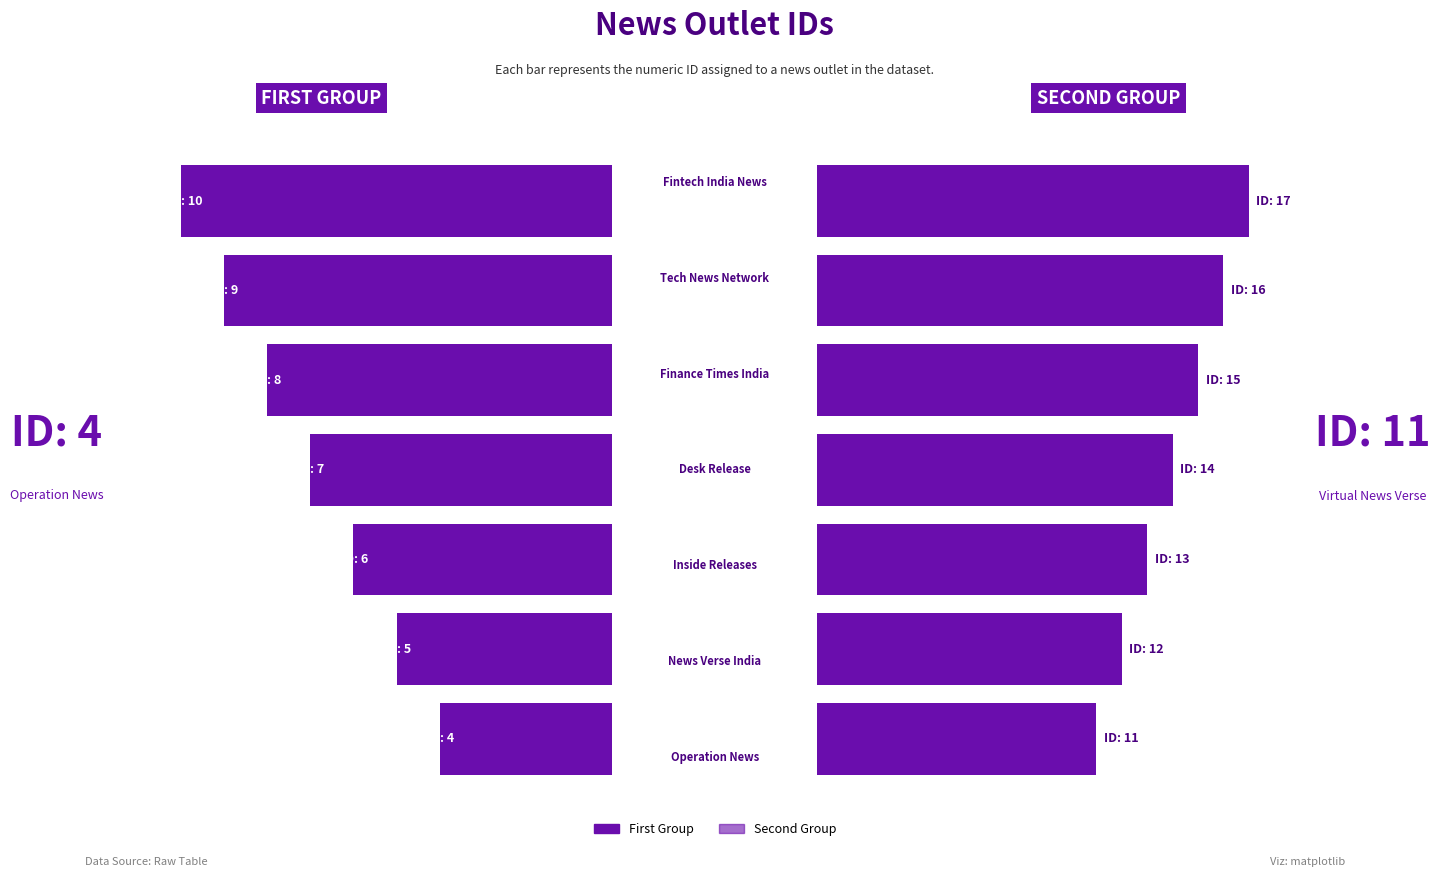

Between 0.00 and 5, which is larger?

5